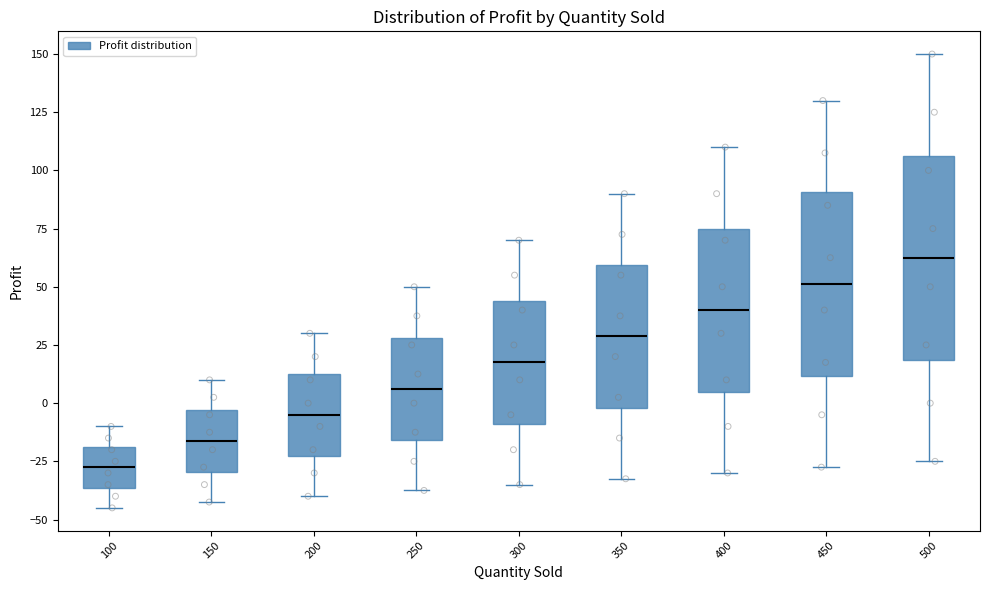

Where is the upper edge of the box at x = 250 on the y-axis? The values are not printed on the chart, so give them approximately, as read against the axis.

30